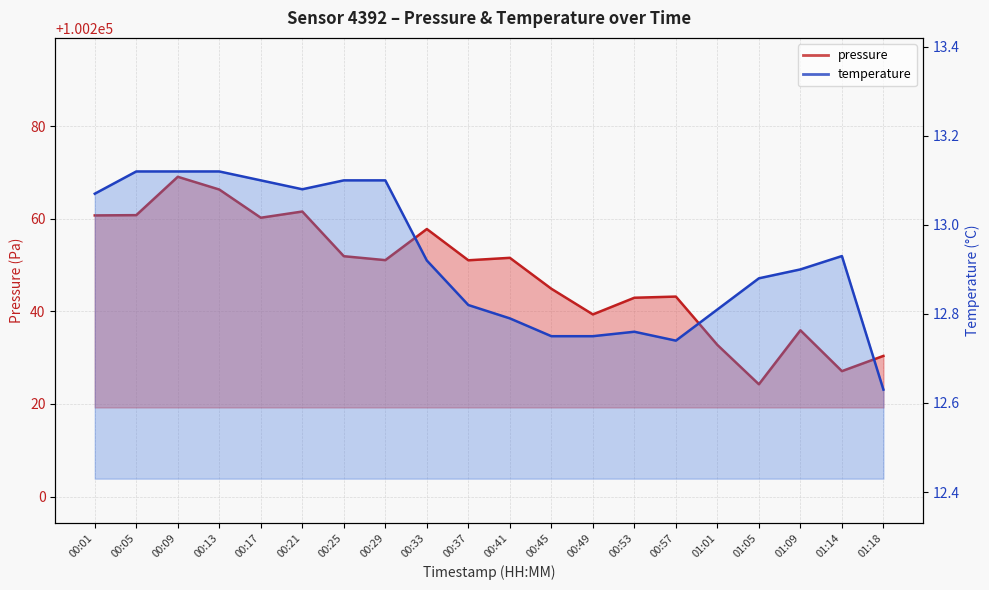

True or false: temperature and pressure cross at least once.

False